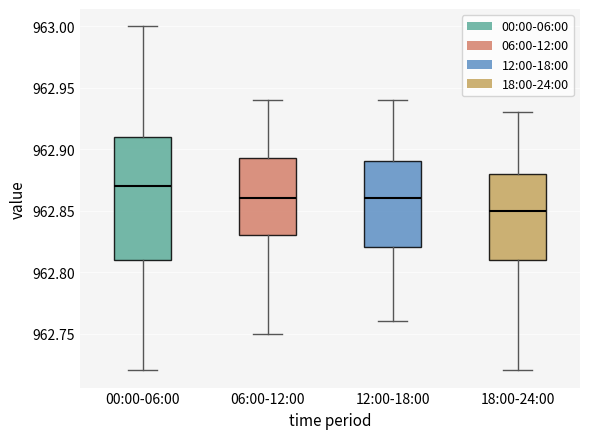

Which box has the lowest median line?

18:00-24:00